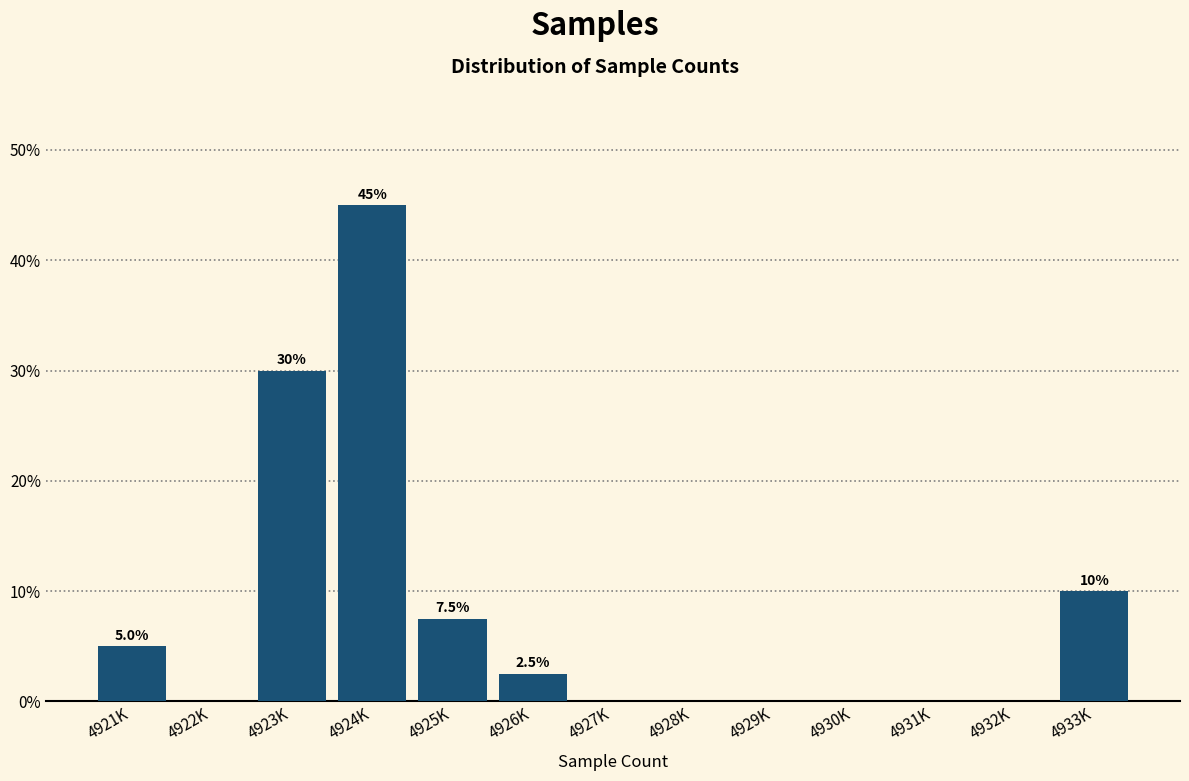

Reading left to right, extract all data points from this chart.

4921K=5.0	4922K=0.0	4923K=30.0	4924K=45.0	4925K=7.5	4926K=2.5	4927K=0.0	4928K=0.0	4929K=0.0	4930K=0.0	4931K=0.0	4932K=0.0	4933K=10.0